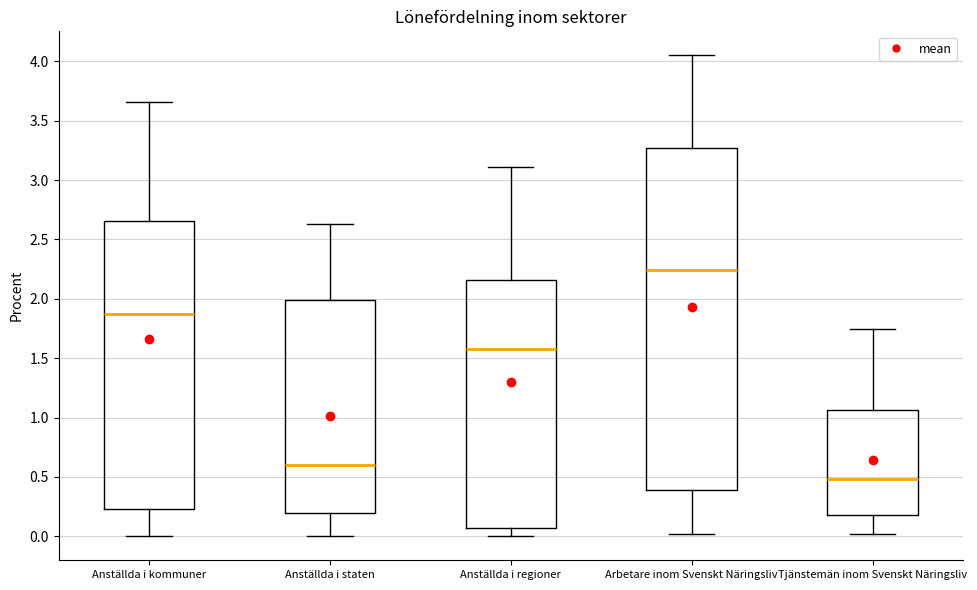

Reading left to right, transcribe this box plot: for each box, give where its median line is, the range the box spans, and where its two whiskers end, as read against the y-axis. The values are not printed on the chart, so give them approximately, as read against the axis.

Anställda i kommuner: median 1.85, box 0.25 to 2.65, whiskers 0.00 to 3.65
Anställda i staten: median 0.60, box 0.20 to 2.00, whiskers 0.00 to 2.65
Anställda i regioner: median 1.60, box 0.05 to 2.15, whiskers 0.00 to 3.10
Arbetare inom Svenskt Näringsliv: median 2.25, box 0.40 to 3.25, whiskers 0.00 to 4.05
Tjänstemän inom Svenskt Näringsliv: median 0.50, box 0.20 to 1.05, whiskers 0.00 to 1.75